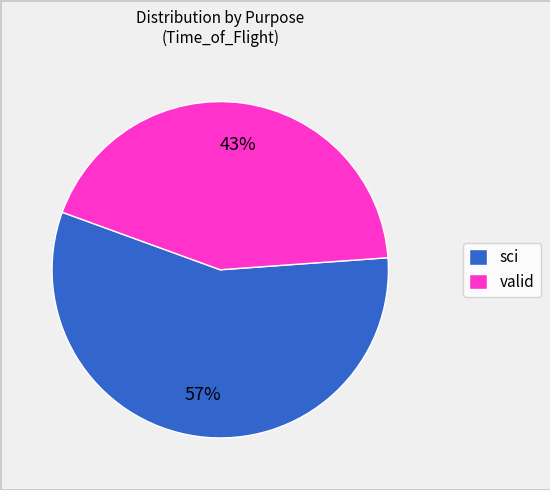

Is there any slice that represents more than half of the pie?

Yes